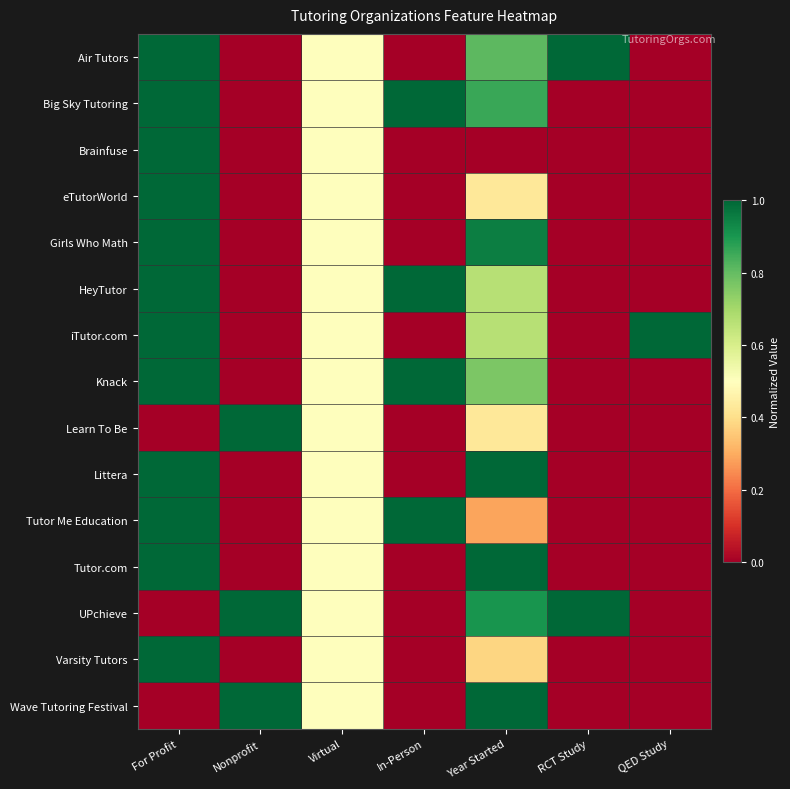

Between For Profit and QED Study, which series saw the biggest shift?

Air Tutors